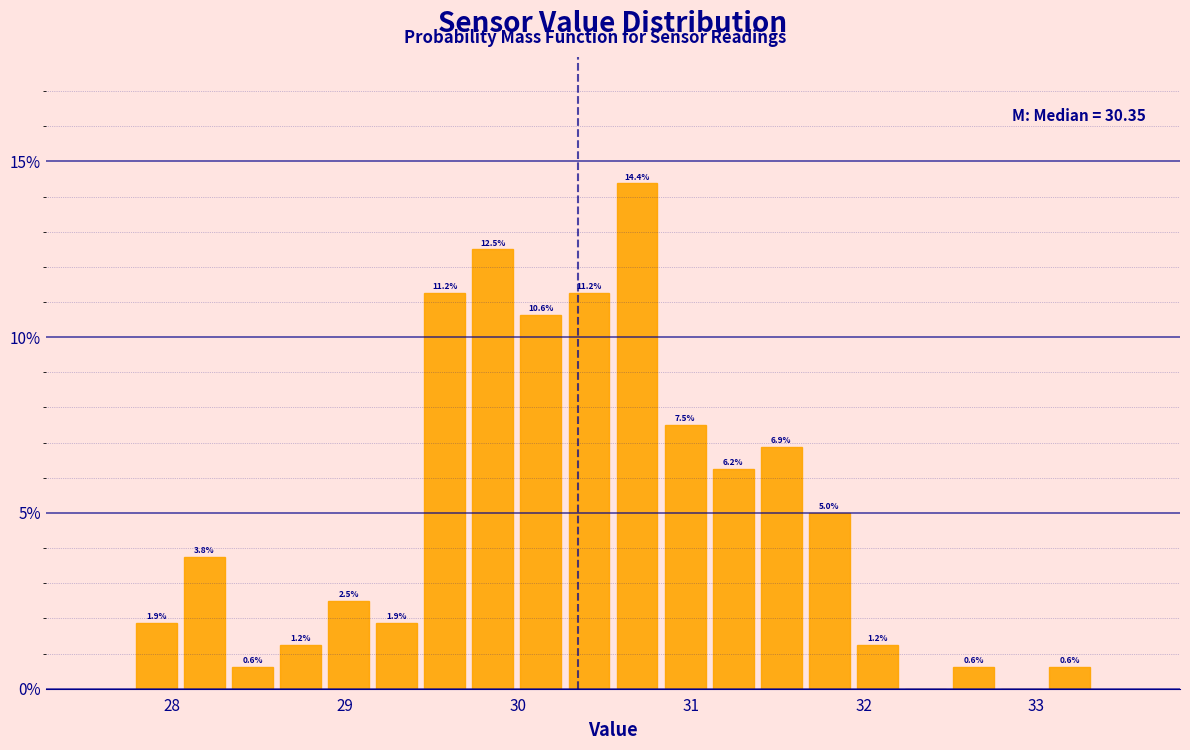

Read against the x-axis, roughly where is the centre of the tallest bar?

30.7